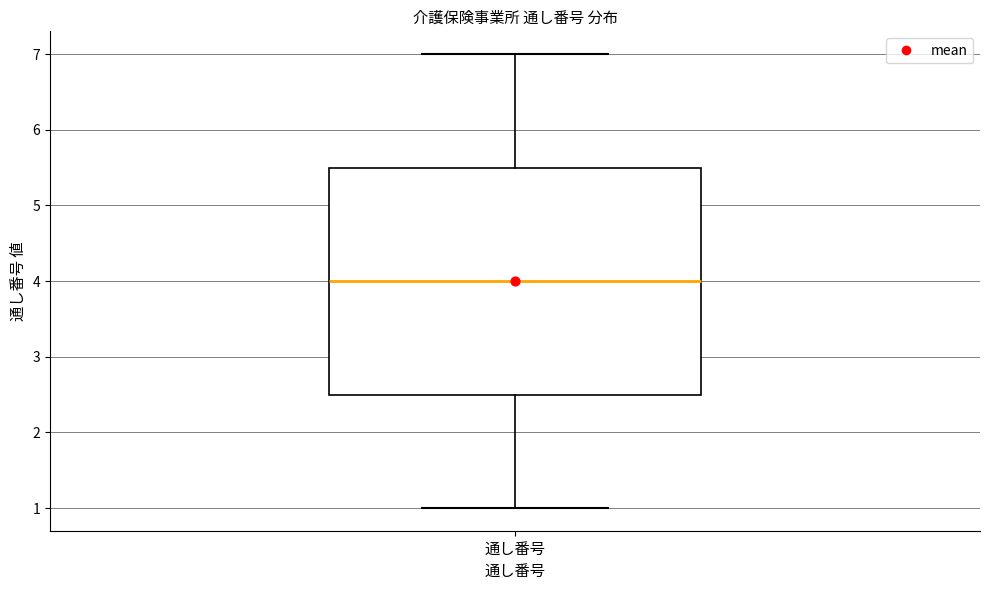

Read this box plot against the y-axis: the position of the median line, the range covered by the box, and the ends of both whiskers. The values are not printed on the chart, so give them approximately, as read against the axis.

median 4.0, box 2.5 to 5.5, whiskers 1.0 to 7.0